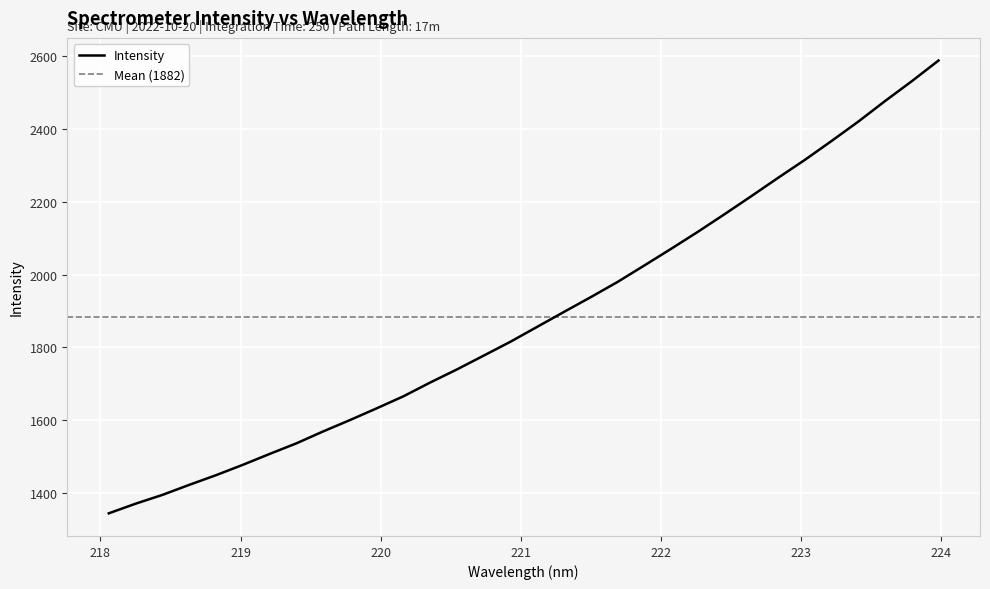

Which label corresponds to the smallest value in the chart?

218.0596